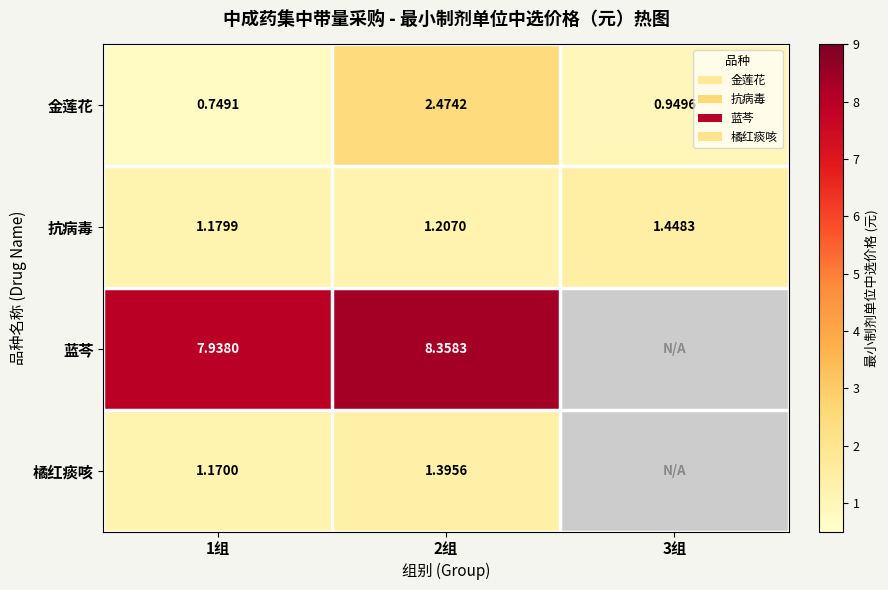

Between 1组 and 2组, which series saw the biggest shift?

金莲花